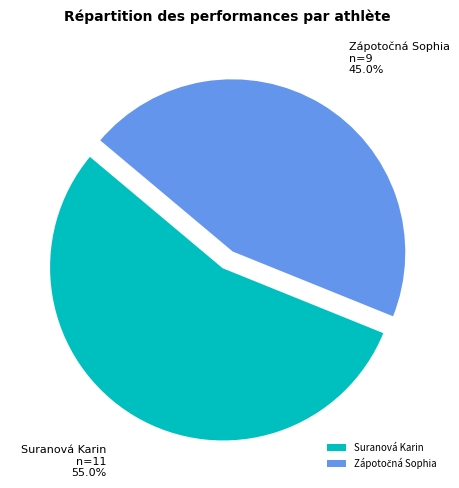

Which category has the biggest portion of the pie?

Suranová Karin